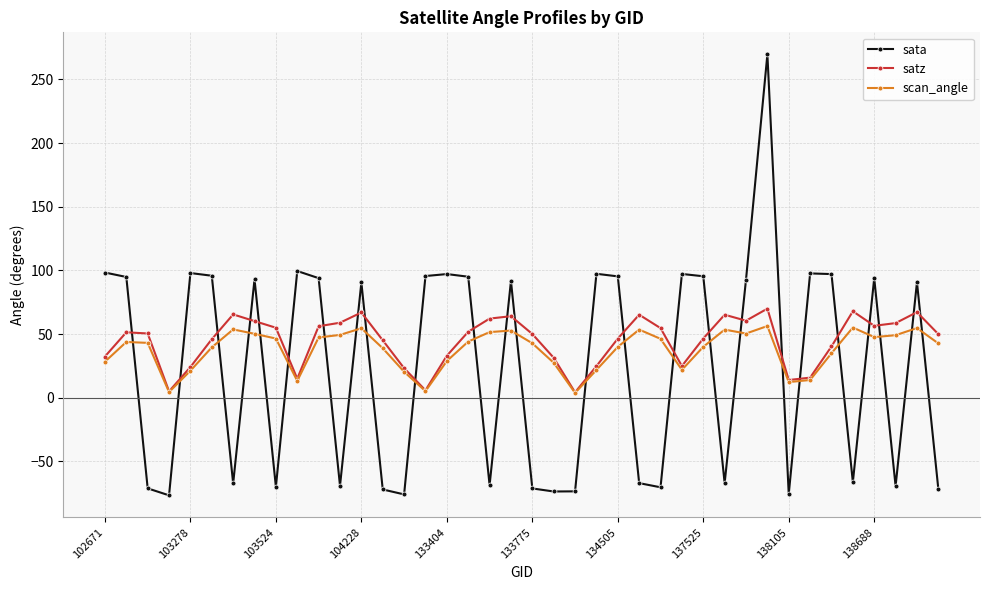

What is the value of the sata point at the 33rd from the left?

-75.6